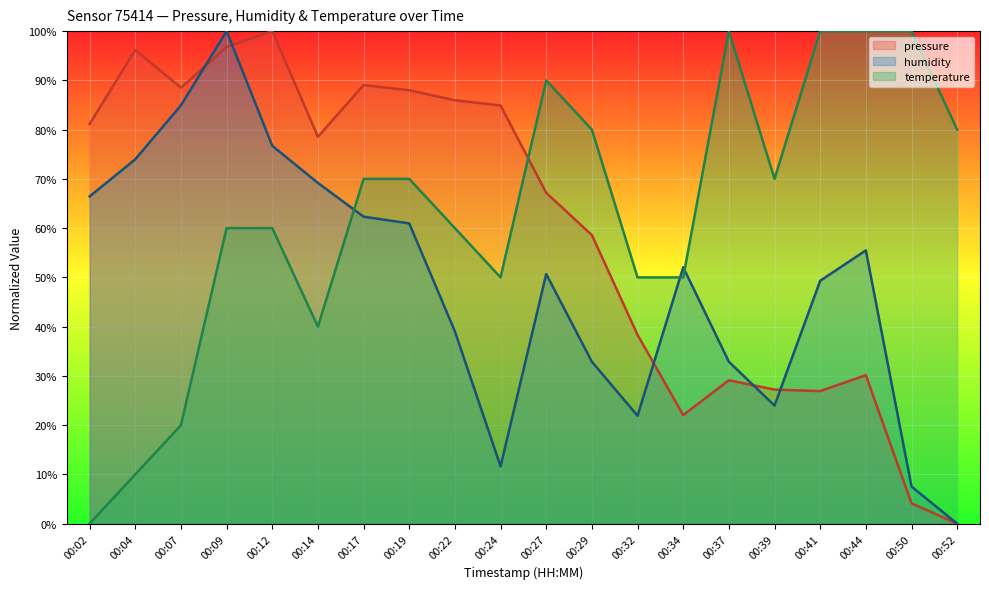

How many lines are shown in the chart?

3